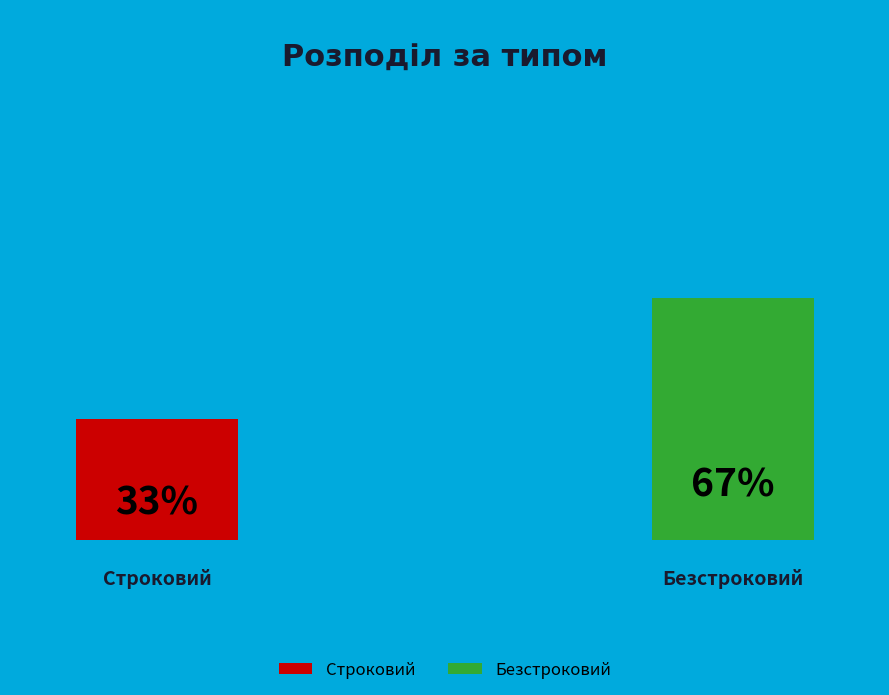

Combined, do Строковий and Безстроковий account for over 50%?

Yes